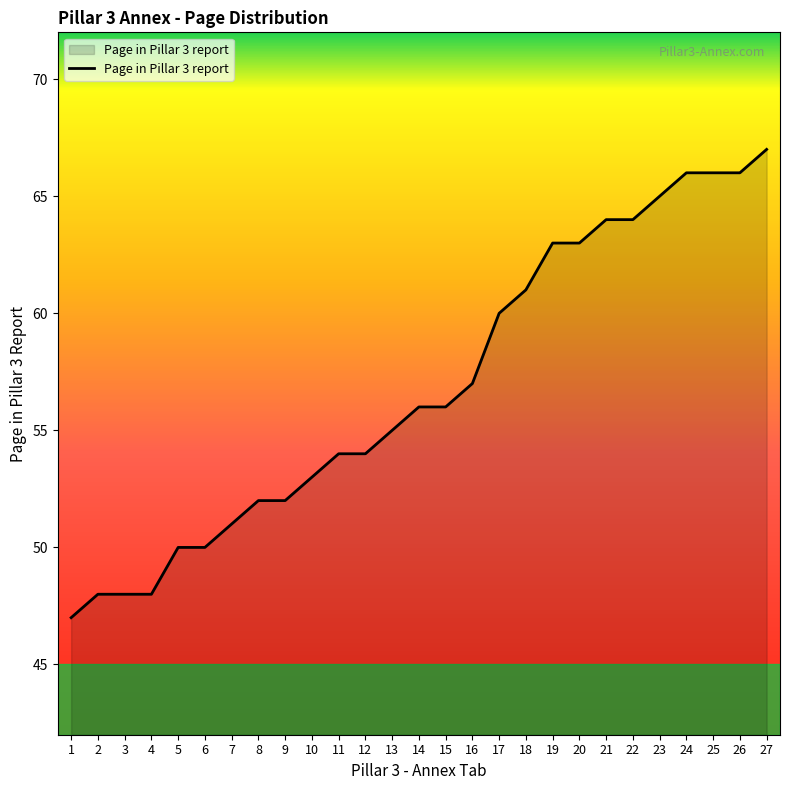

How many lines are shown in the chart?

1